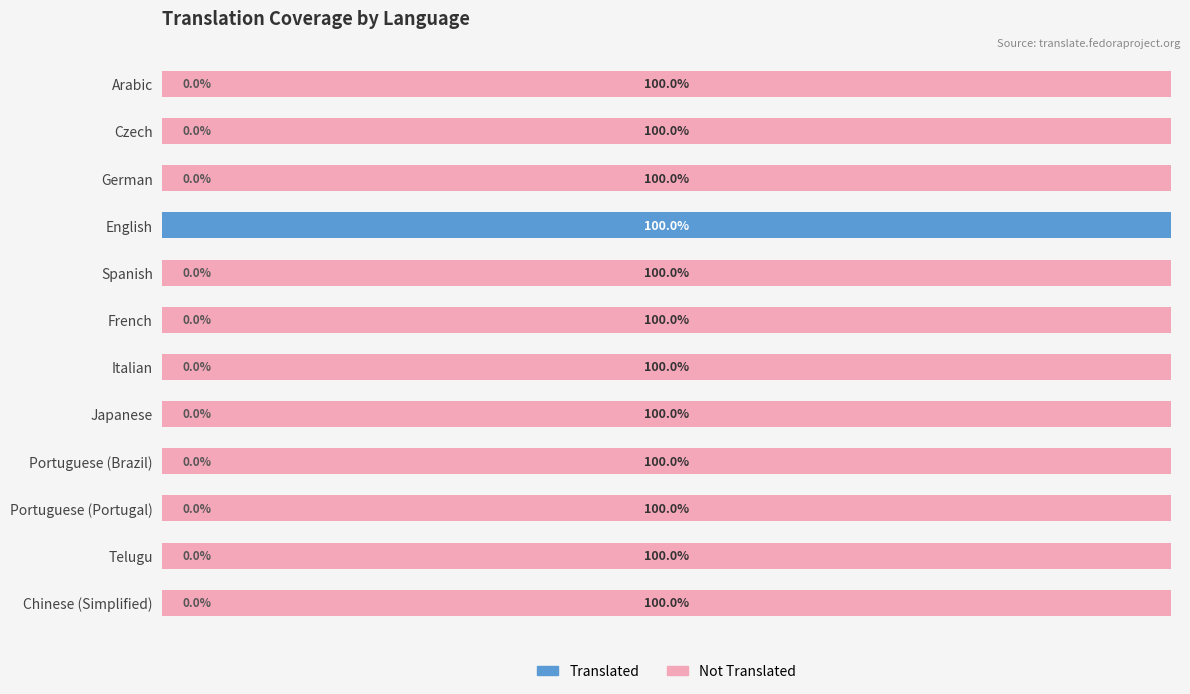

Which category has the highest value in the Translated series?

English